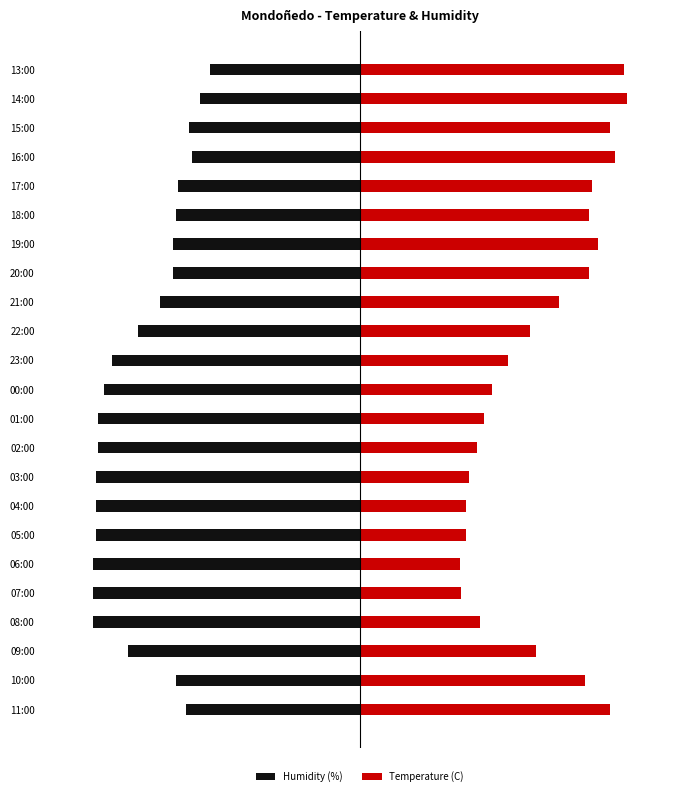

What is the sum of the Temperature (C) values at 15:00 and 17:00?

40.5